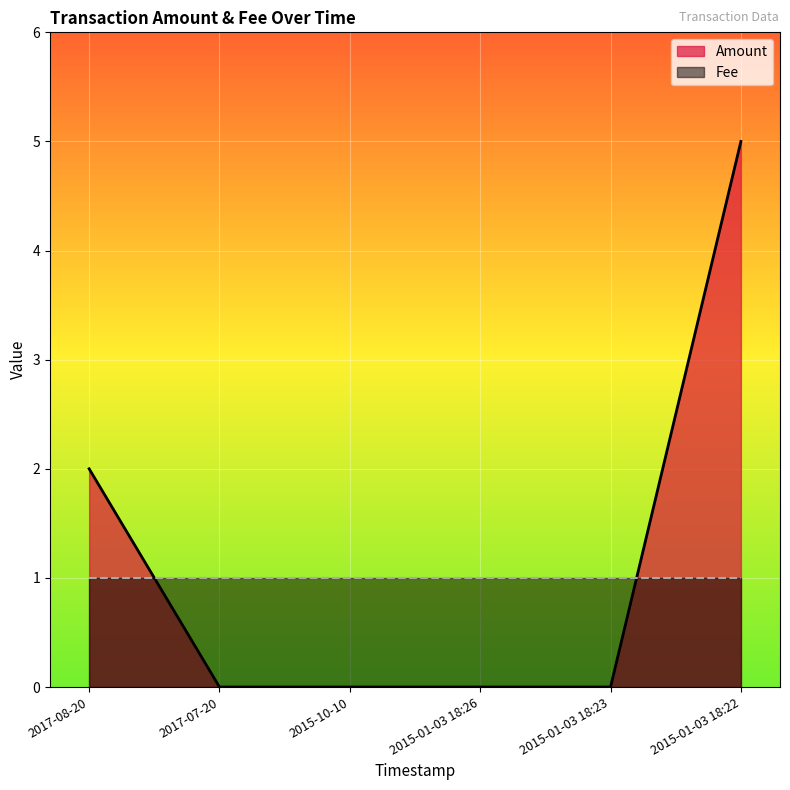

How many lines are shown in the chart?

2